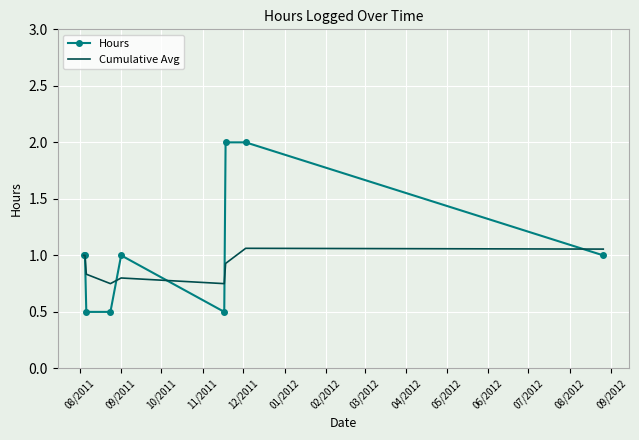

List the series in order of their overall mean, lowest first.

Cumulative Avg, Hours